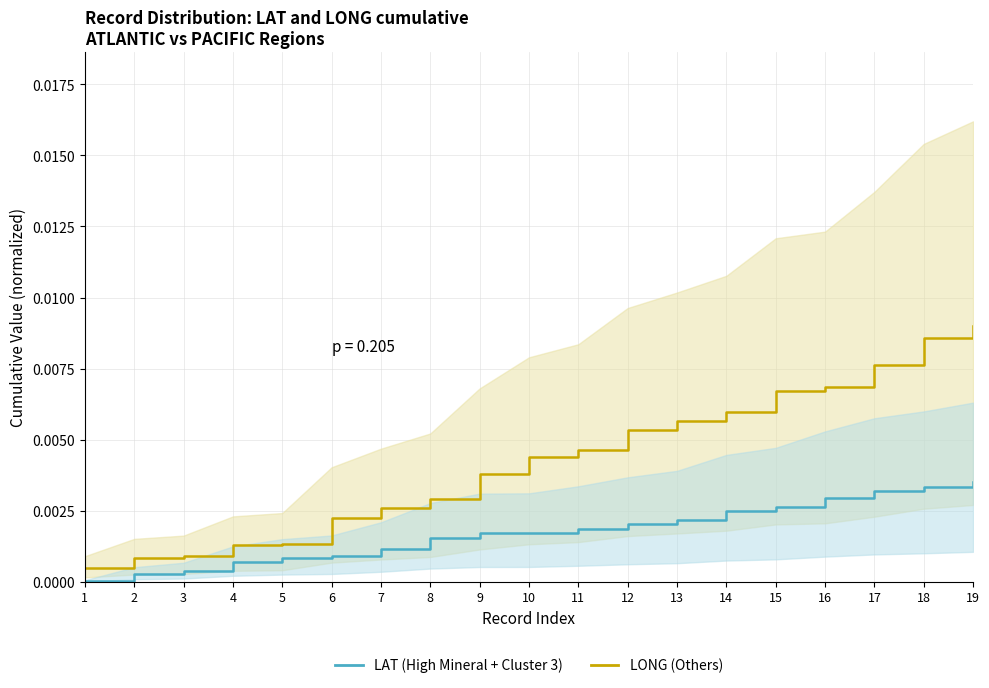

What are all the series names shown in the legend?

LONG (Others), LAT (High Mineral + Cluster 3)